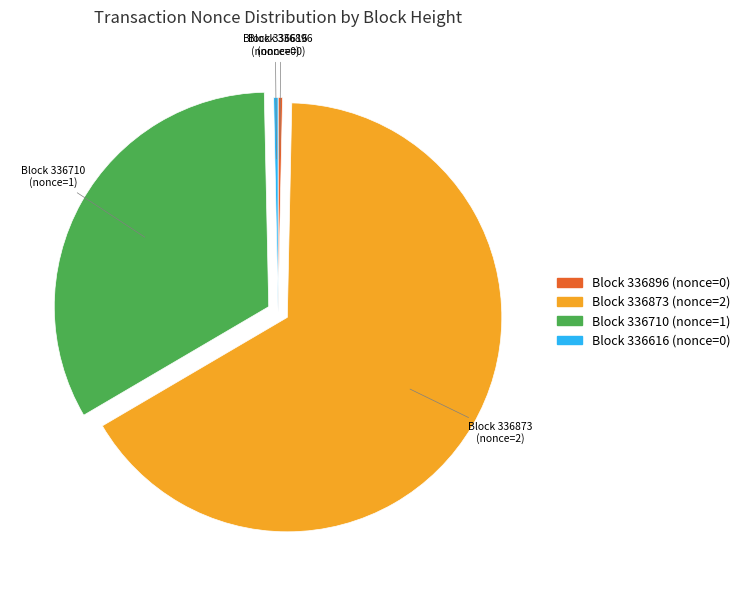

Does any single category account for the majority?

Yes